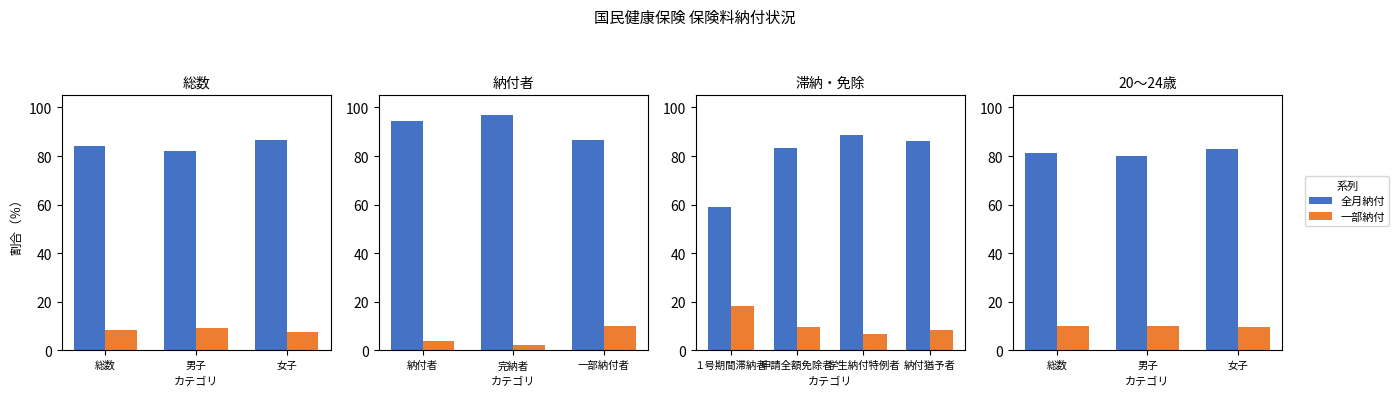

Rank the series by their maximum value, from lowest to highest.

一部納付, 全月納付